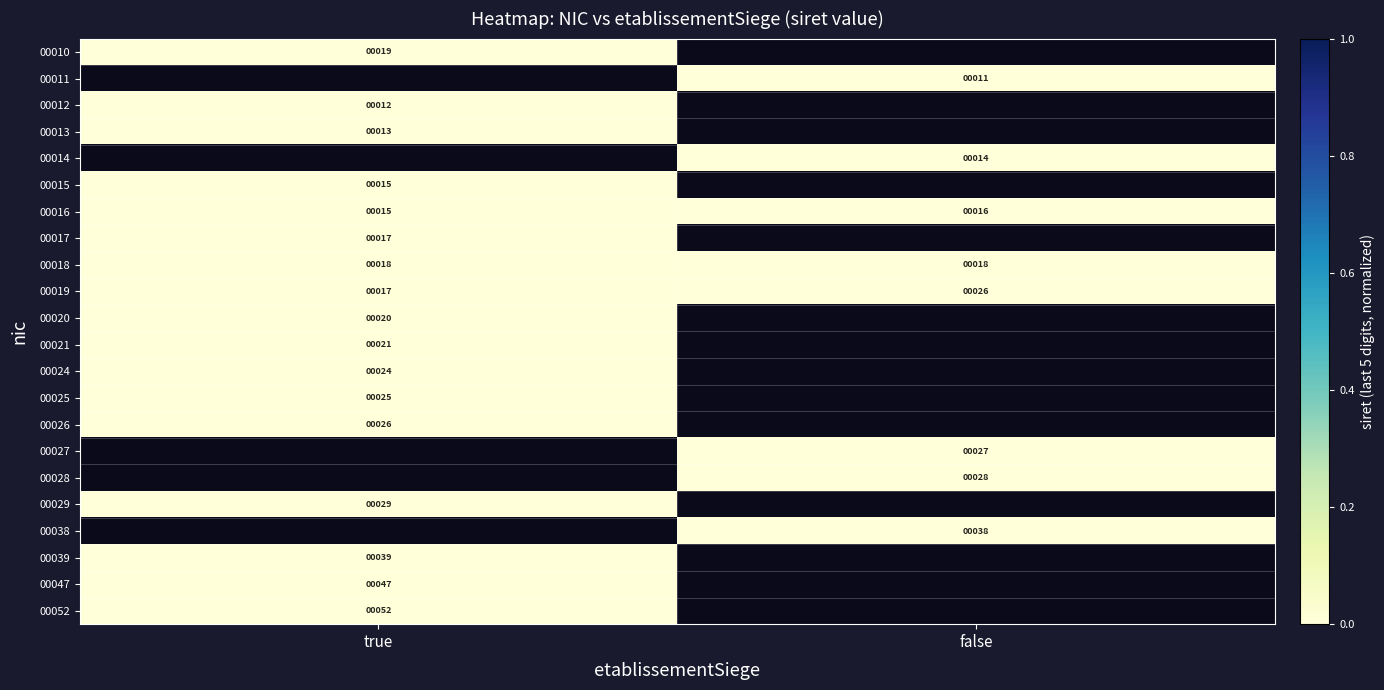

List the labels in order of 00019 value, smallest first.

true, false